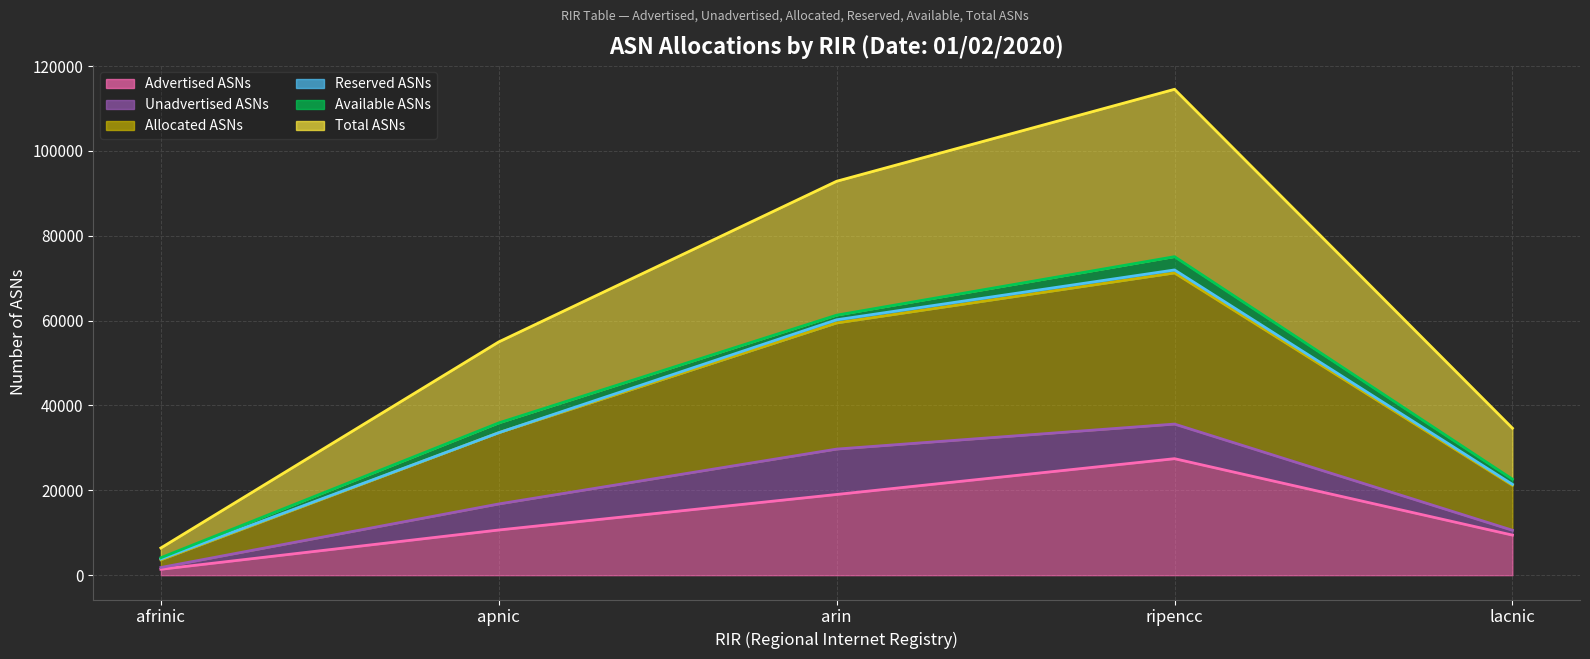

What is the difference between the Advertised ASNs values at lacnic and arin?

9576